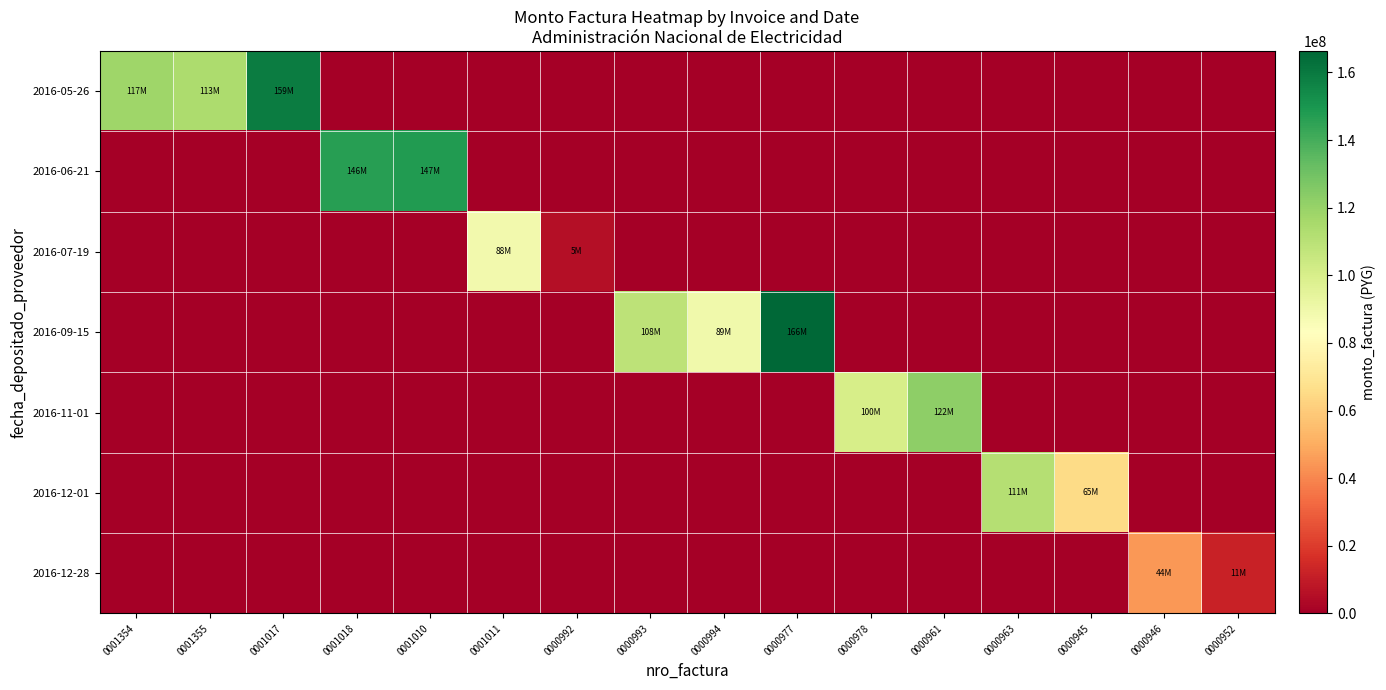

Reading right to left, what are all the values shown in this chart?

2016-05-26: 0000952=0	0000946=0	0000945=0	0000963=0	0000961=0	0000978=0	0000977=0	0000994=0	0000993=0	0000992=0	0001011=0	0001010=0	0001018=0	0001017=159036250	0001355=113999709	0001354=117724097
2016-06-21: 0000952=0	0000946=0	0000945=0	0000963=0	0000961=0	0000978=0	0000977=0	0000994=0	0000993=0	0000992=0	0001011=0	0001010=147533170	0001018=146564331	0001017=0	0001355=0	0001354=0
2016-07-19: 0000952=0	0000946=0	0000945=0	0000963=0	0000961=0	0000978=0	0000977=0	0000994=0	0000993=0	0000992=5588891	0001011=88852163	0001010=0	0001018=0	0001017=0	0001355=0	0001354=0
2016-09-15: 0000952=0	0000946=0	0000945=0	0000963=0	0000961=0	0000978=0	0000977=166347340	0000994=89559033	0000993=108941043	0000992=0	0001011=0	0001010=0	0001018=0	0001017=0	0001355=0	0001354=0
2016-11-01: 0000952=0	0000946=0	0000945=0	0000963=0	0000961=122357289	0000978=100448535	0000977=0	0000994=0	0000993=0	0000992=0	0001011=0	0001010=0	0001018=0	0001017=0	0001355=0	0001354=0
2016-12-01: 0000952=0	0000946=0	0000945=65399509	0000963=111521745	0000961=0	0000978=0	0000977=0	0000994=0	0000993=0	0000992=0	0001011=0	0001010=0	0001018=0	0001017=0	0001355=0	0001354=0
2016-12-28: 0000952=11774826	0000946=44352069	0000945=0	0000963=0	0000961=0	0000978=0	0000977=0	0000994=0	0000993=0	0000992=0	0001011=0	0001010=0	0001018=0	0001017=0	0001355=0	0001354=0